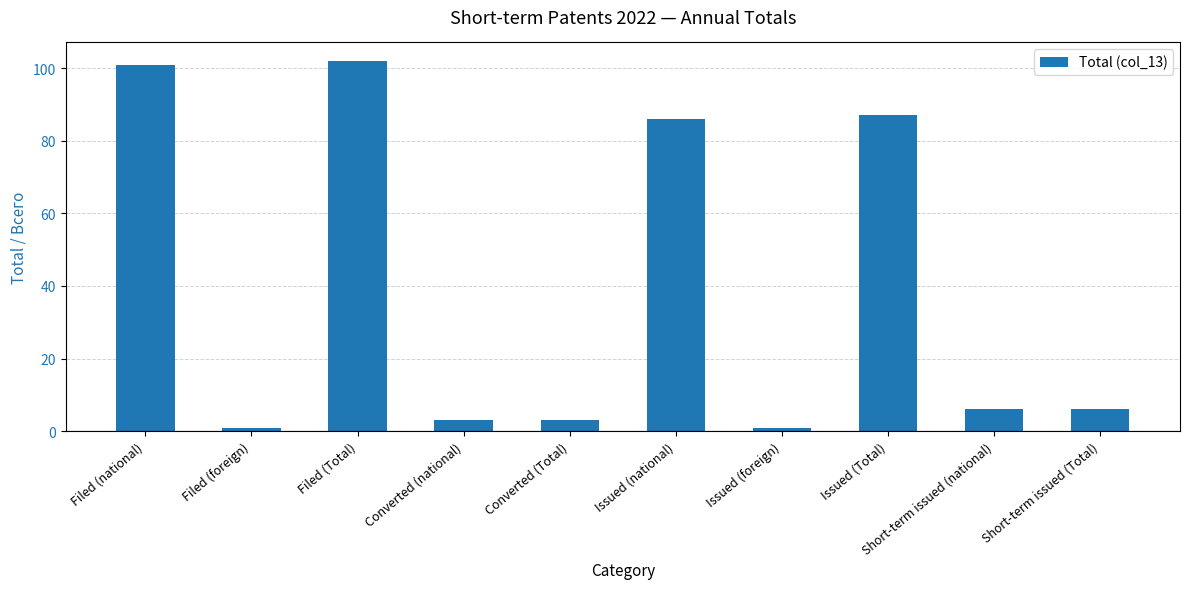

True or false: the data shows 86 at Issued (national).

True